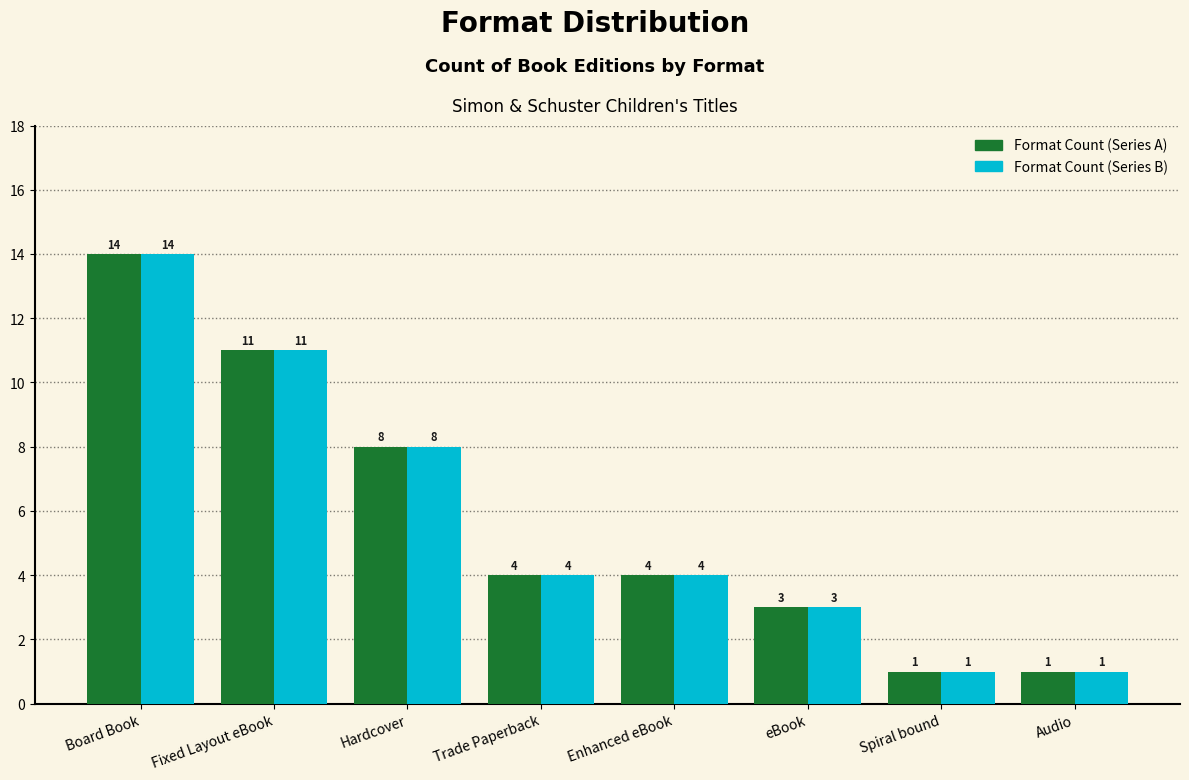

How many data points in Format Count (Series B) are less than 4?

3